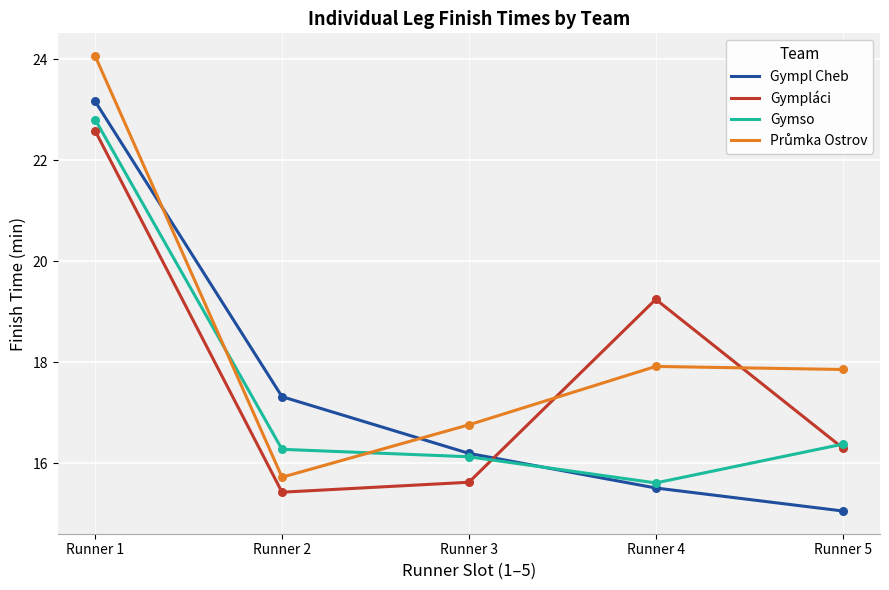

At which category is the sum across all series the highest?

Runner 1